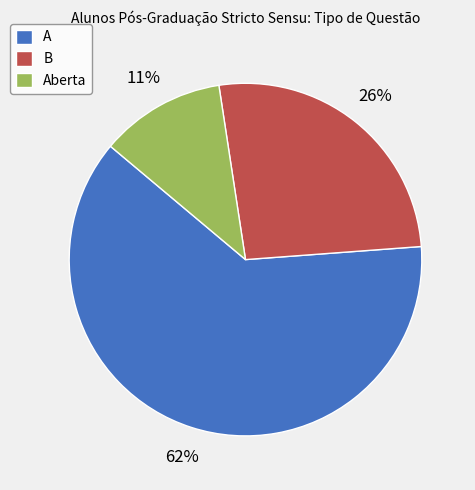

Which has a higher value, Aberta or A?

A